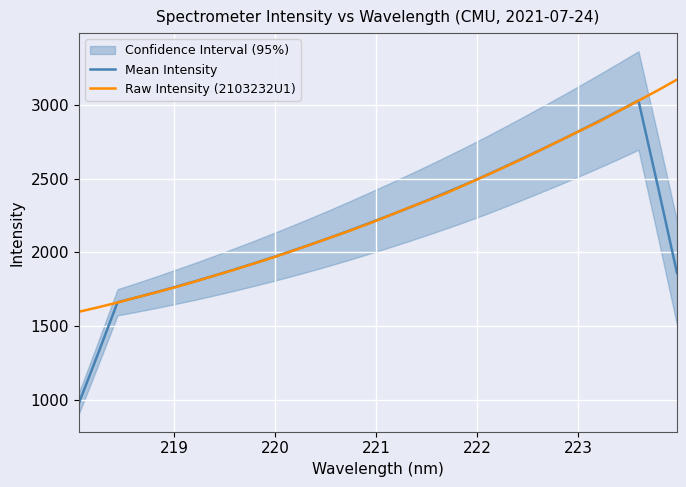

What are all the series names shown in the legend?

Mean Intensity, Raw Intensity (2103232U1)